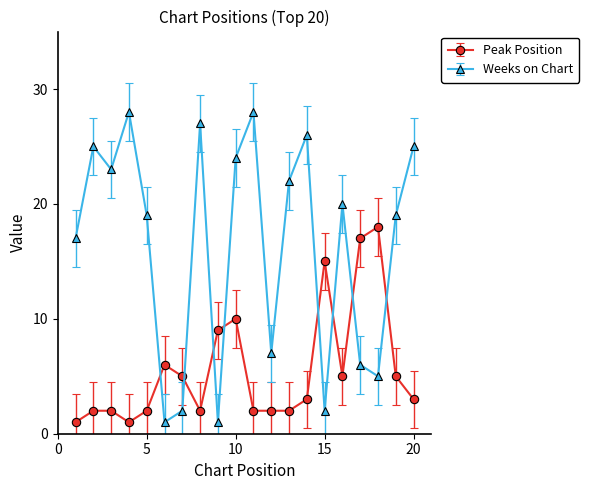

What is the difference between the second highest and second lowest values in the Weeks on Chart series?

27